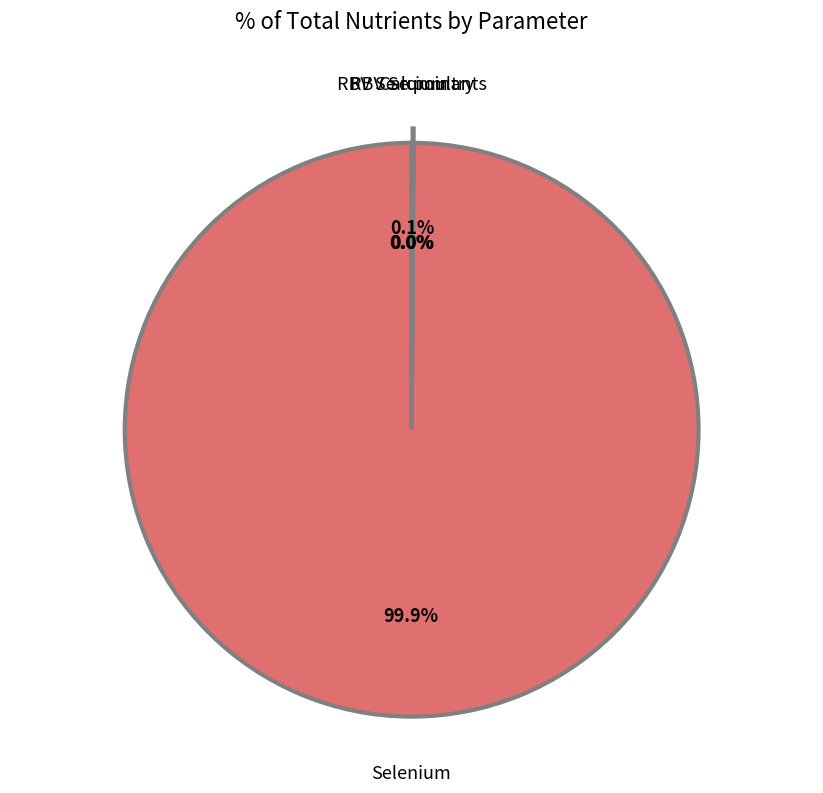

Which category has the biggest portion of the pie?

Selenium